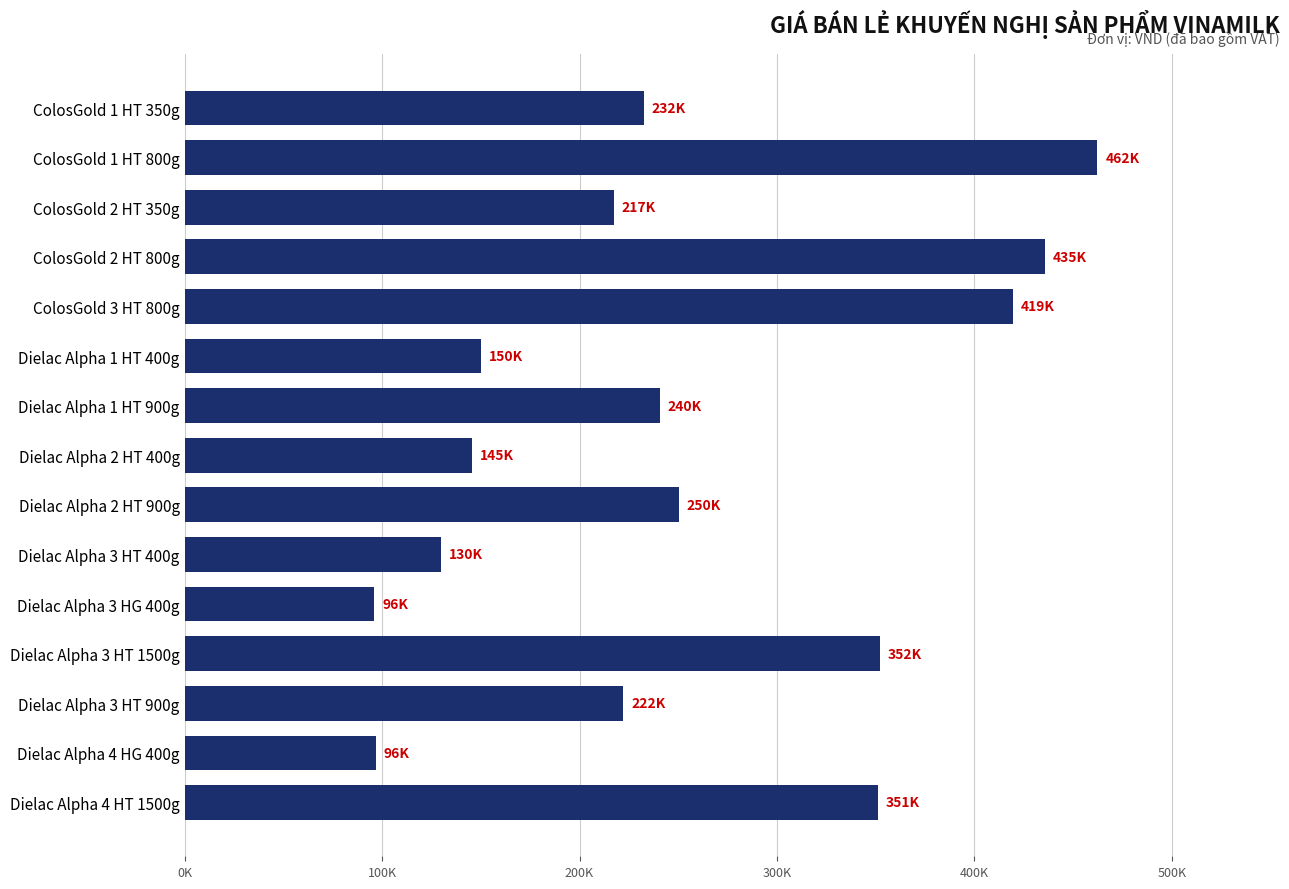

Which label corresponds to the largest value in the chart?

ColosGold 1 HT 800g